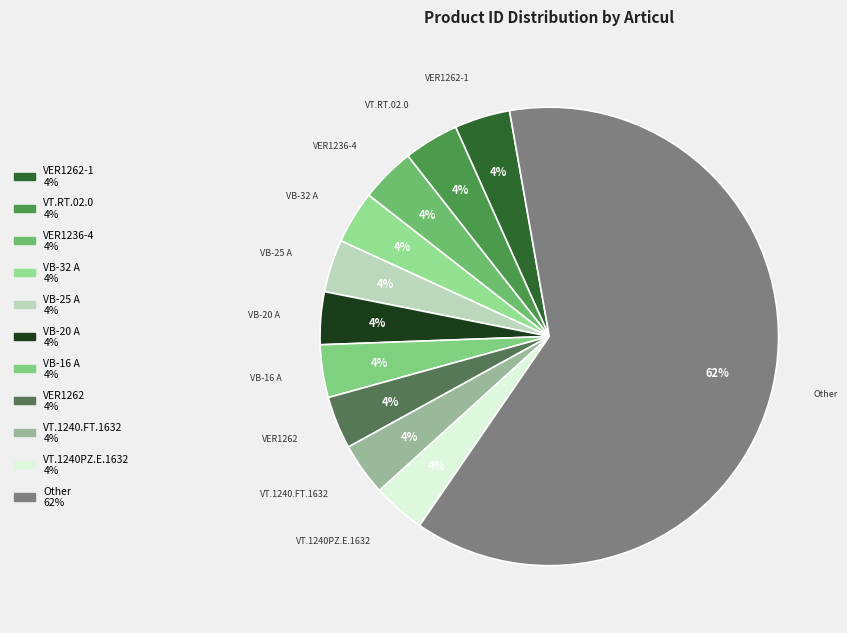

What percentage is the VER1262 slice, to the nearest percent?

4%